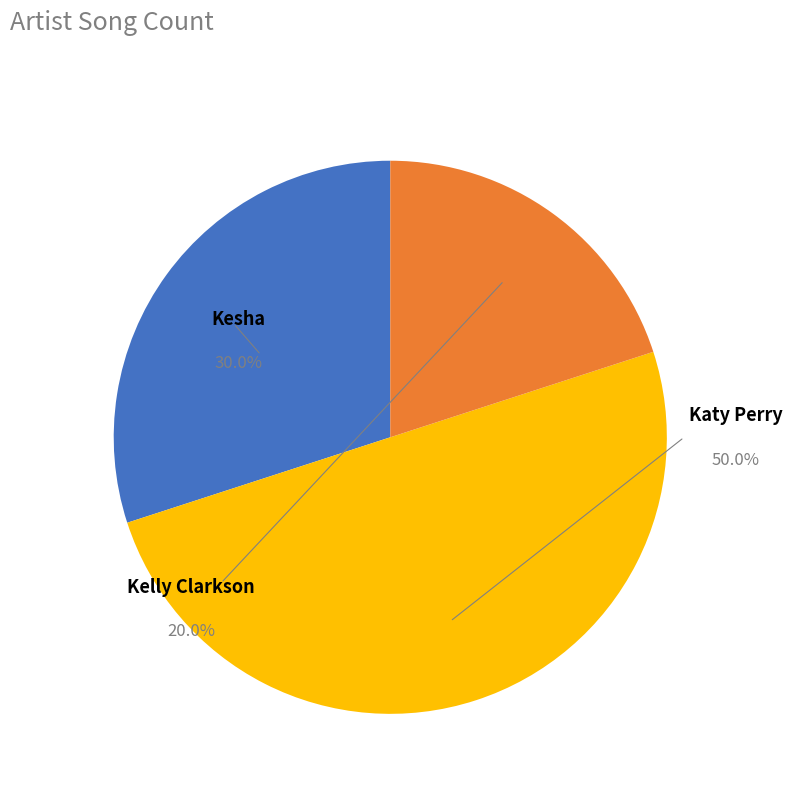

Which slice is the smallest?

Kelly Clarkson